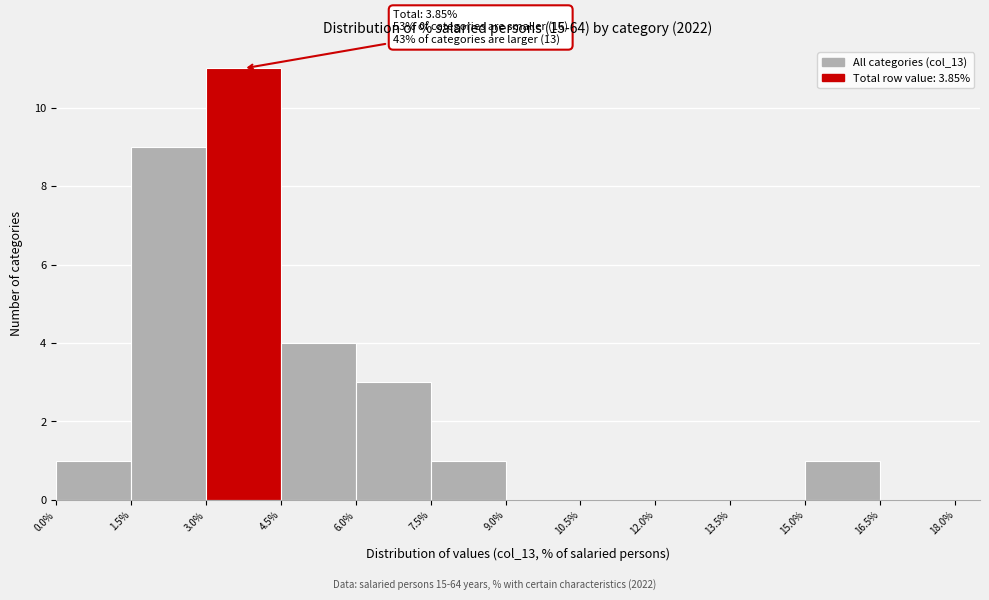

Over which range of the x-axis is the bar tallest?

3.0% to 4.5%